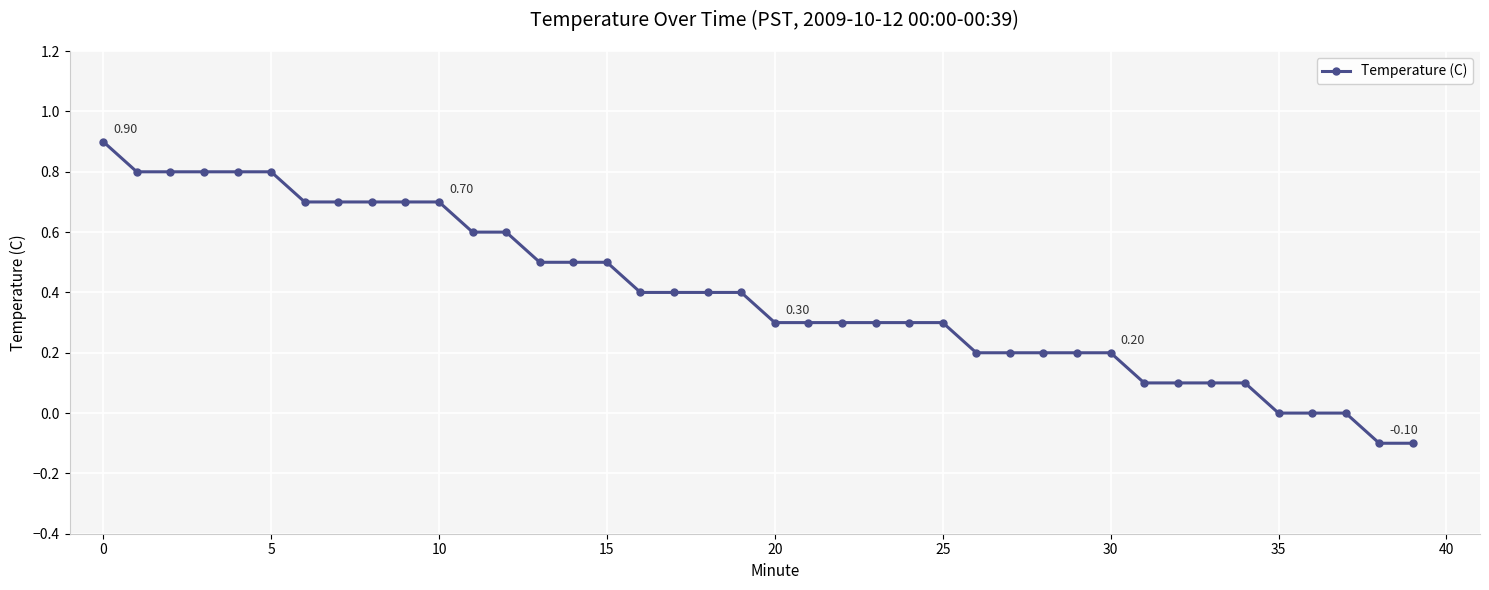

What is the average value?

0.4